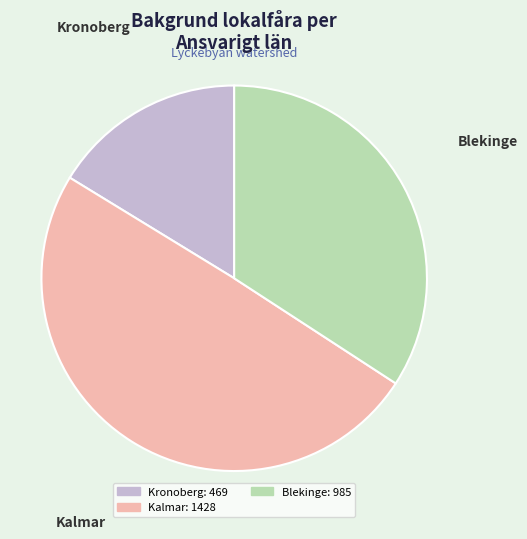

Does any single category account for the majority?

No